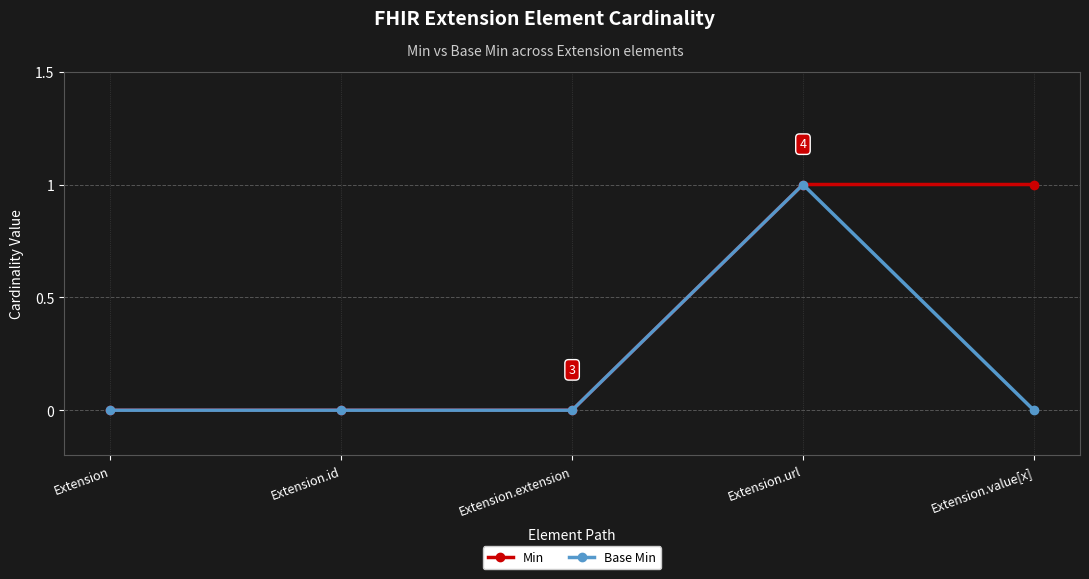

Does the chart have visible grid lines?

Yes